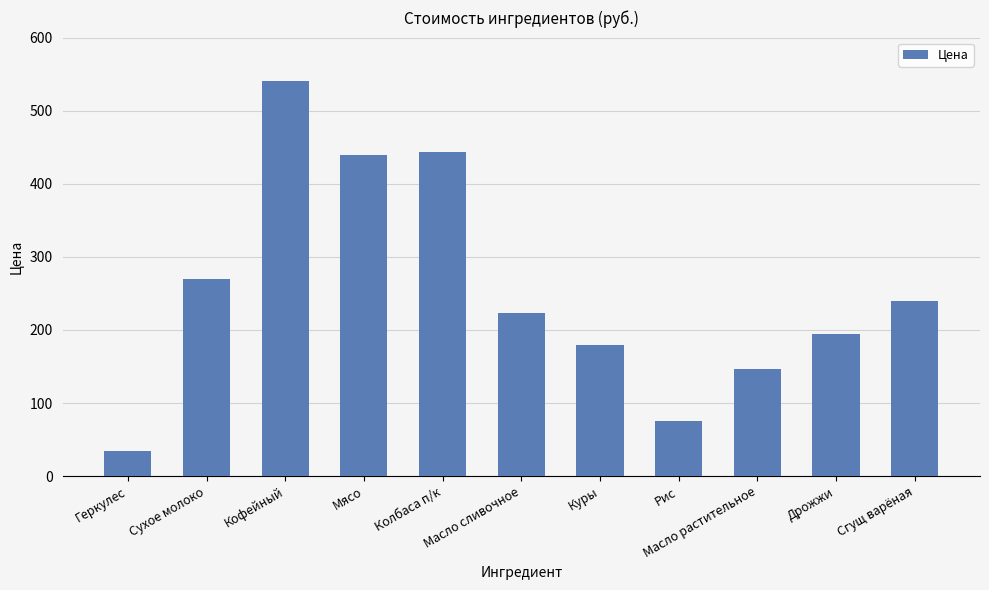

Approximately how many times larger is the value at Колбаса п/к compared to Дрожжи?

2.3